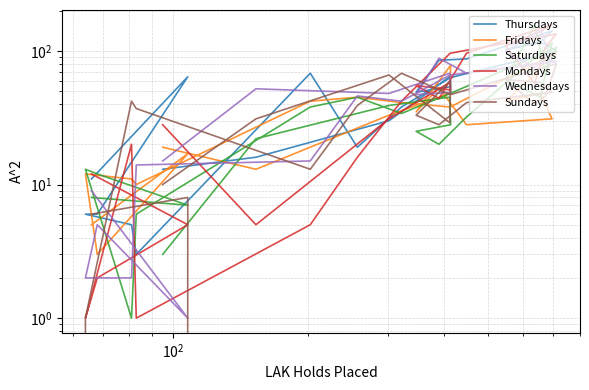

Where is the first local maximum for Wednesdays?

$\mathdefault{10^{2}}$